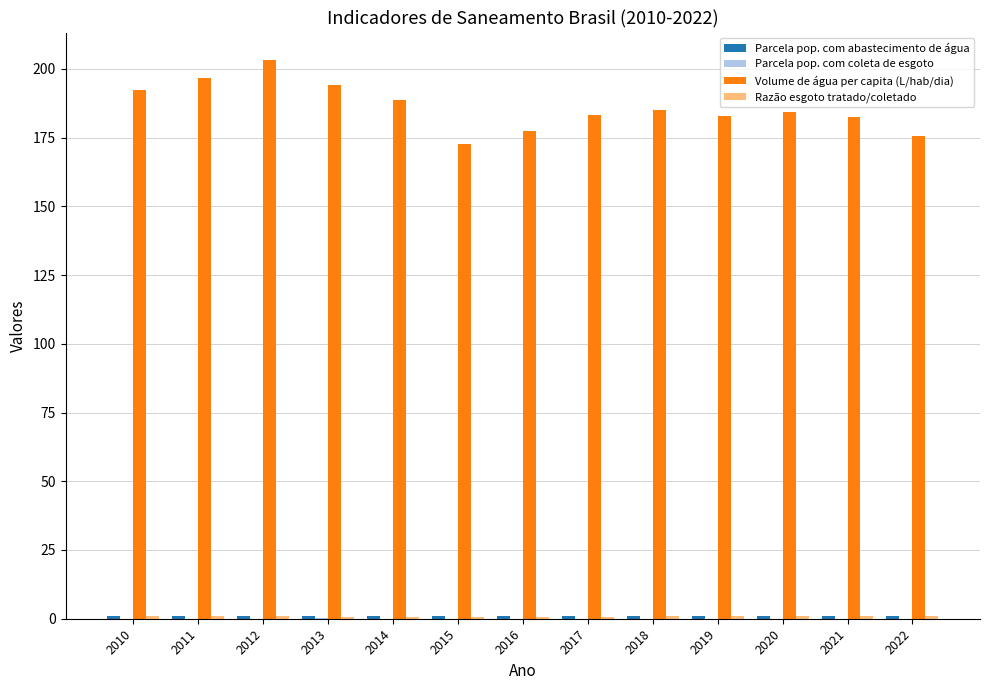

The value of Volume de água per capita (L/hab/dia) at 2018 is 184.9. True or false?

True